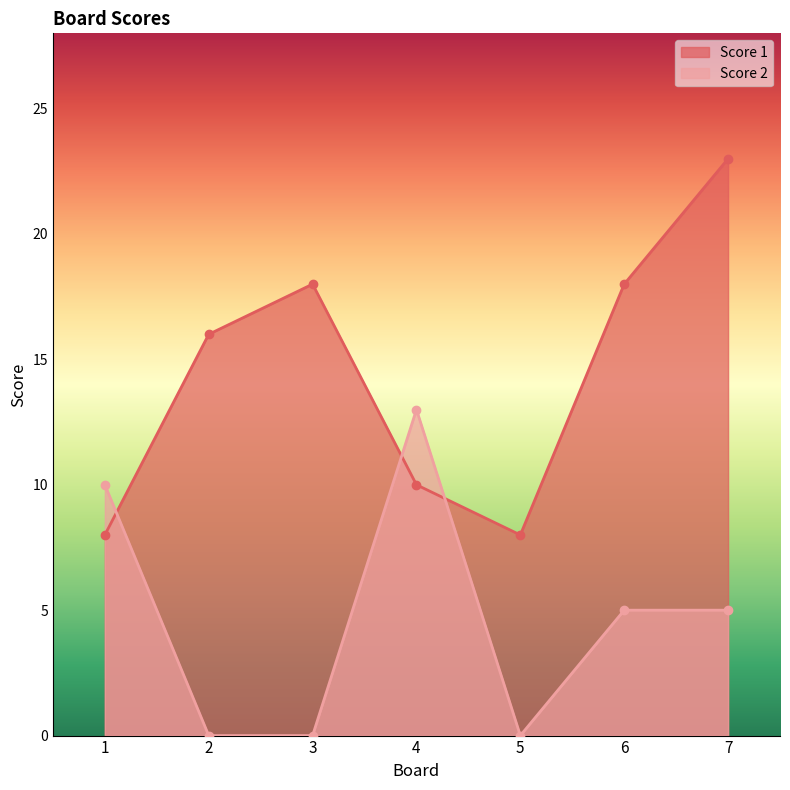

What is the difference between the Score 1 values at 6 and 7?

5